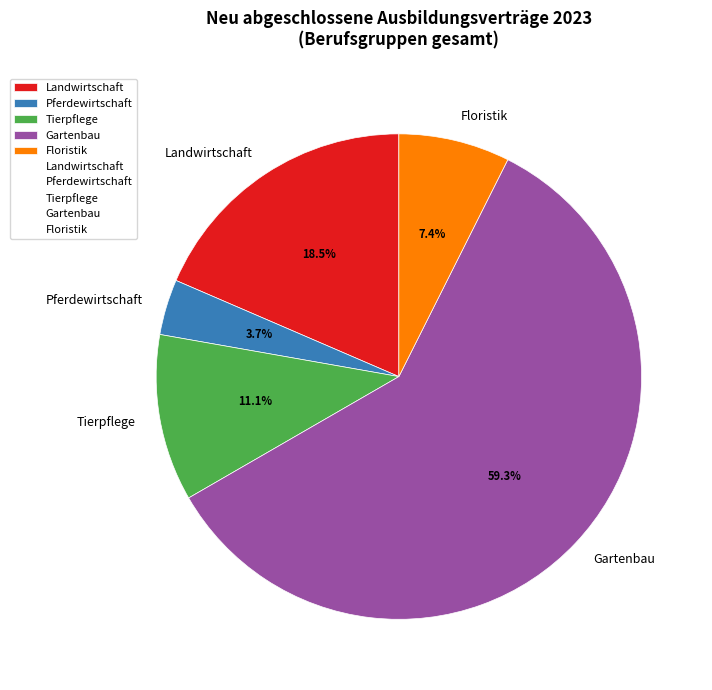

Which slice is the smallest?

Pferdewirtschaft